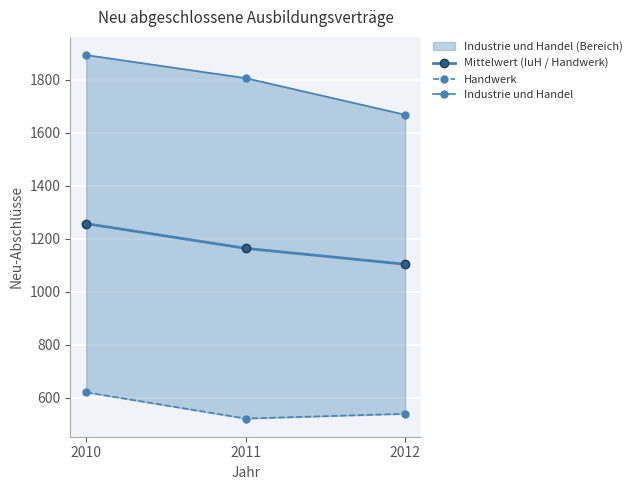

List the series in order of their overall mean, lowest first.

Handwerk, Mittelwert (IuH / Handwerk), Industrie und Handel